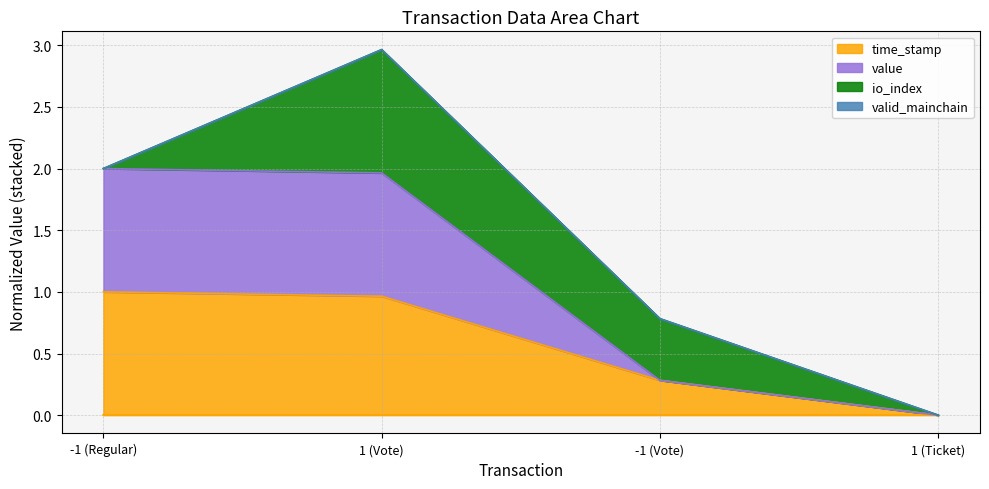

At which category is the sum across all series the highest?

1 (Vote)